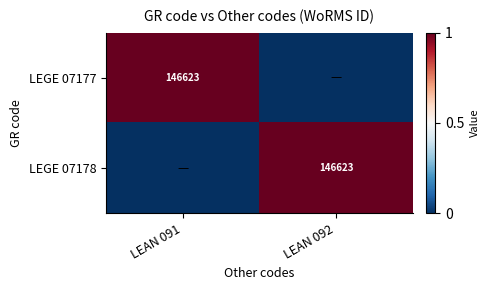

The value of LEGE 07178 at LEAN 092 is 224623. True or false?

False